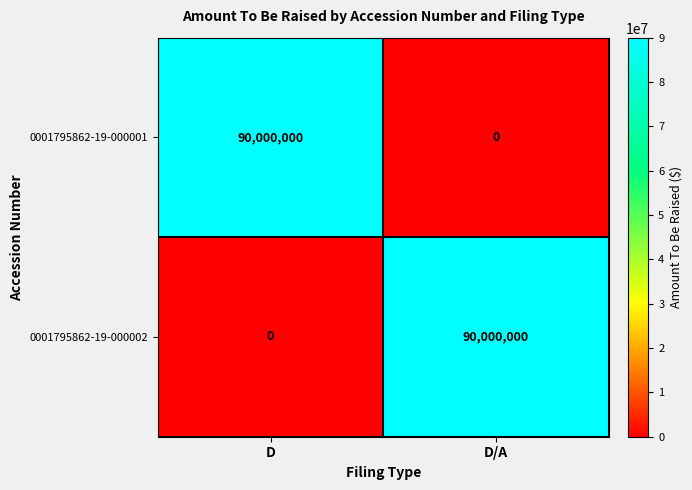

What is the sum of the 0001795862-19-000002 values at D and D/A?

90000000